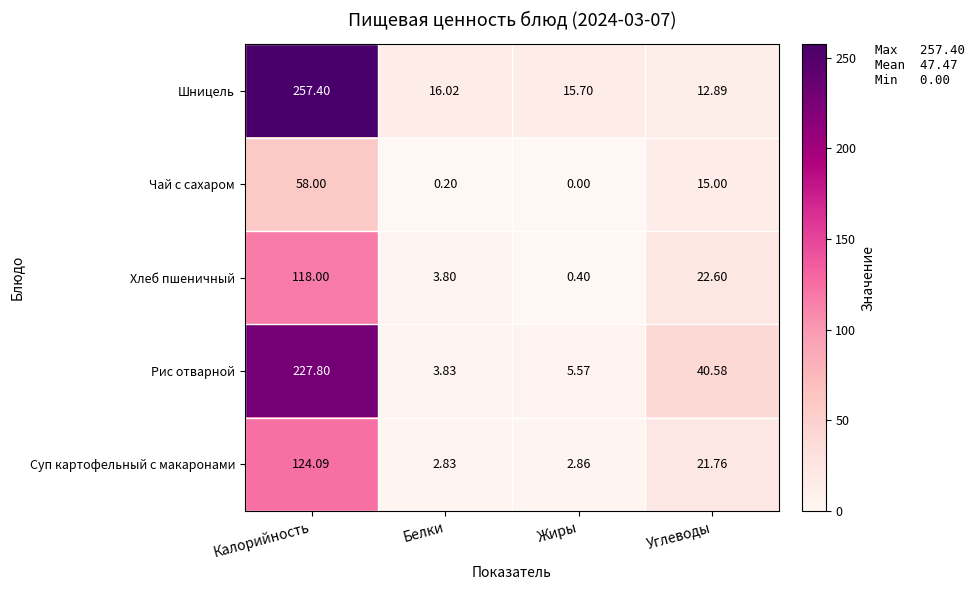

How many distinct data groups are displayed?

5